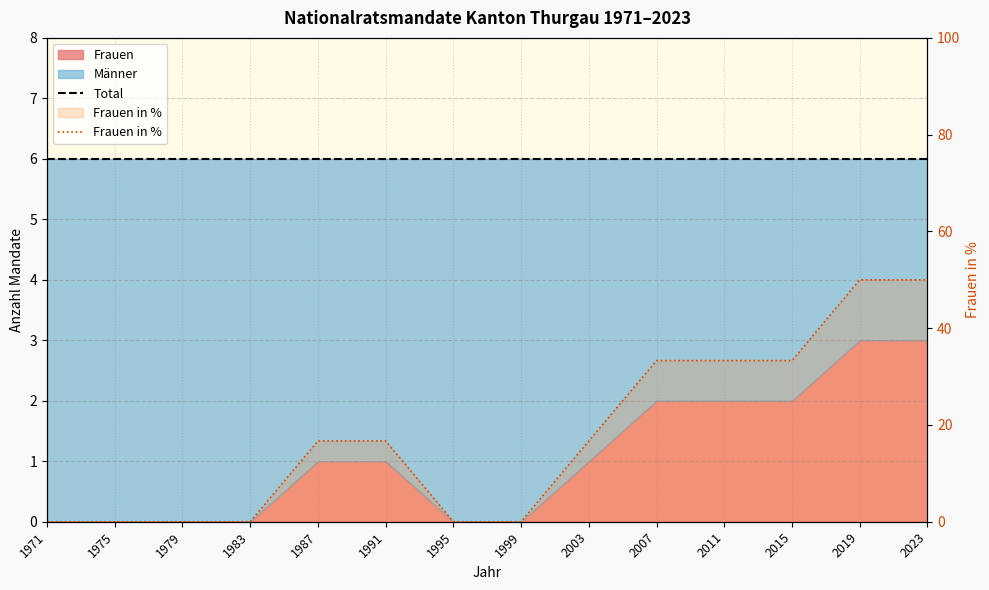

Reading right to left, transcribe all the data shown in this chart.

Total: 2023=6.0	2019=6.0	2015=6.0	2011=6.0	2007=6.0	2003=6.0	1999=6.0	1995=6.0	1991=6.0	1987=6.0	1983=6.0	1979=6.0	1975=6.0	1971=6.0
Frauen in %: 2023=50.0	2019=50.0	2015=33.3	2011=33.3	2007=33.3	2003=16.7	1999=0.0	1995=0.0	1991=16.7	1987=16.7	1983=0.0	1979=0.0	1975=0.0	1971=0.0